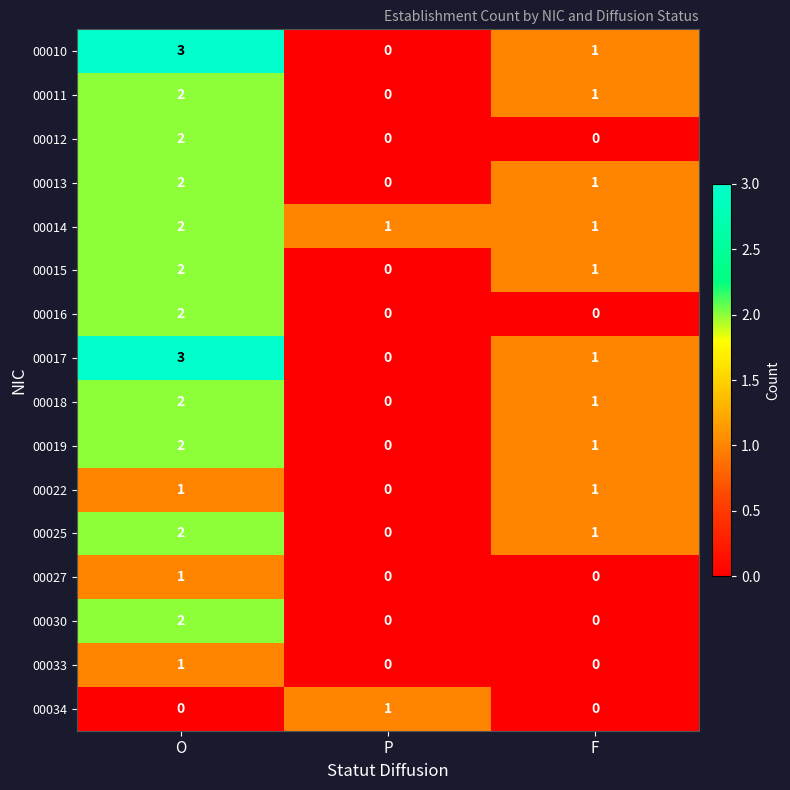

Rank the categories by 00019 value from highest to lowest.

O, F, P